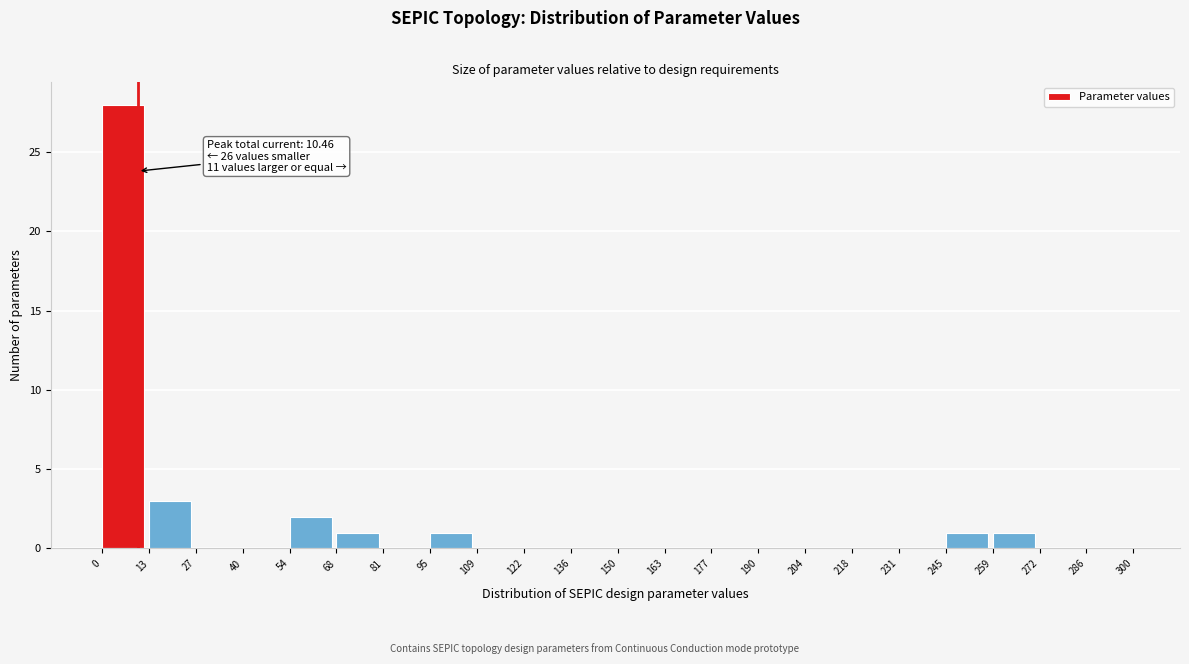

Over which range of the x-axis is the bar tallest?

0 to 13